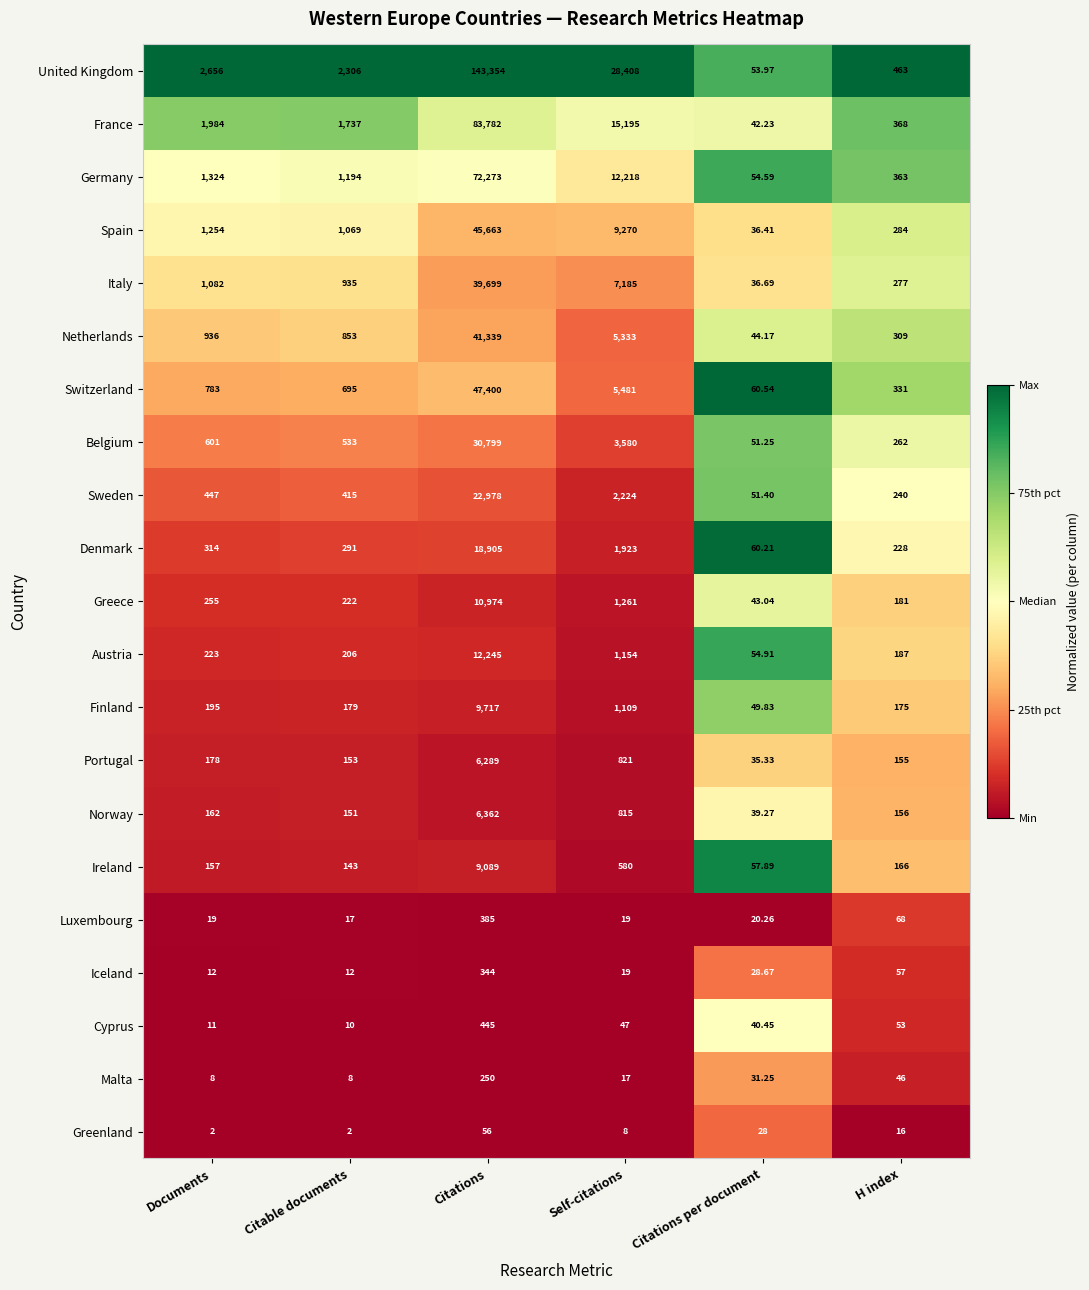

List the series in order of their peak value, highest first.

United Kingdom, France, Germany, Switzerland, Spain, Netherlands, Italy, Belgium, Sweden, Denmark, Austria, Greece, Finland, Ireland, Norway, Portugal, Cyprus, Luxembourg, Iceland, Malta, Greenland